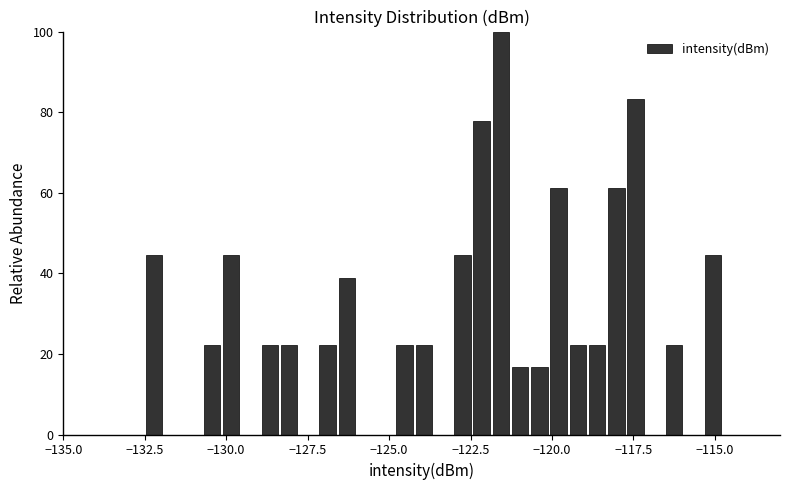

Read against the x-axis, roughly where is the centre of the tallest bar?

-121.5